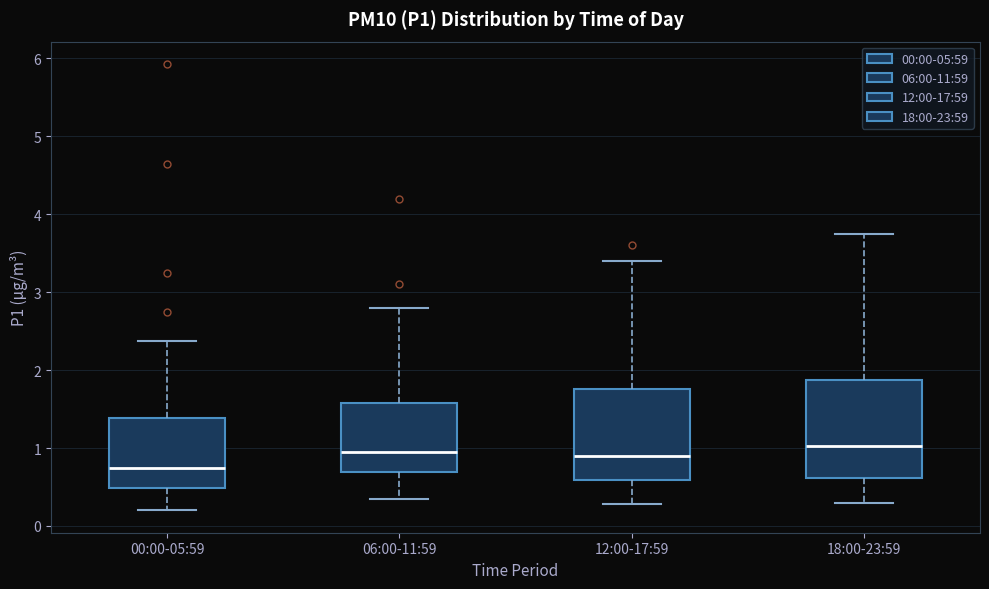

Where does the upper whisker of the box for 12:00-17:59 end on the y-axis? The values are not printed on the chart, so give them approximately, as read against the axis.

3.4